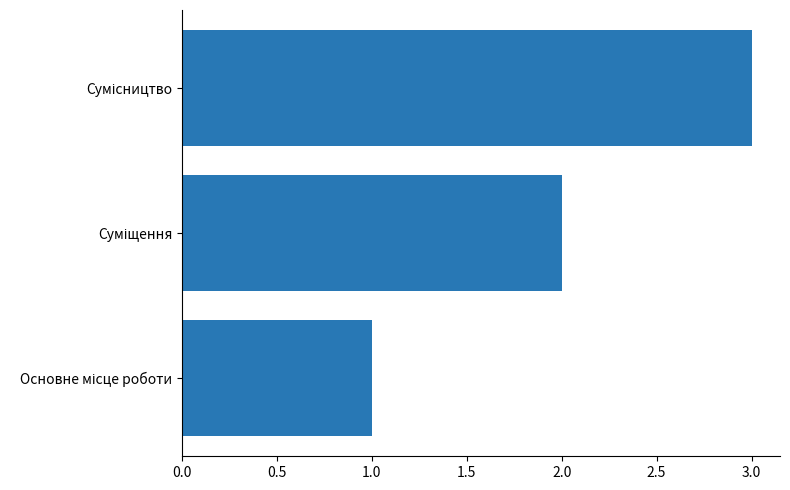

What is the maximum value shown in the chart?

3